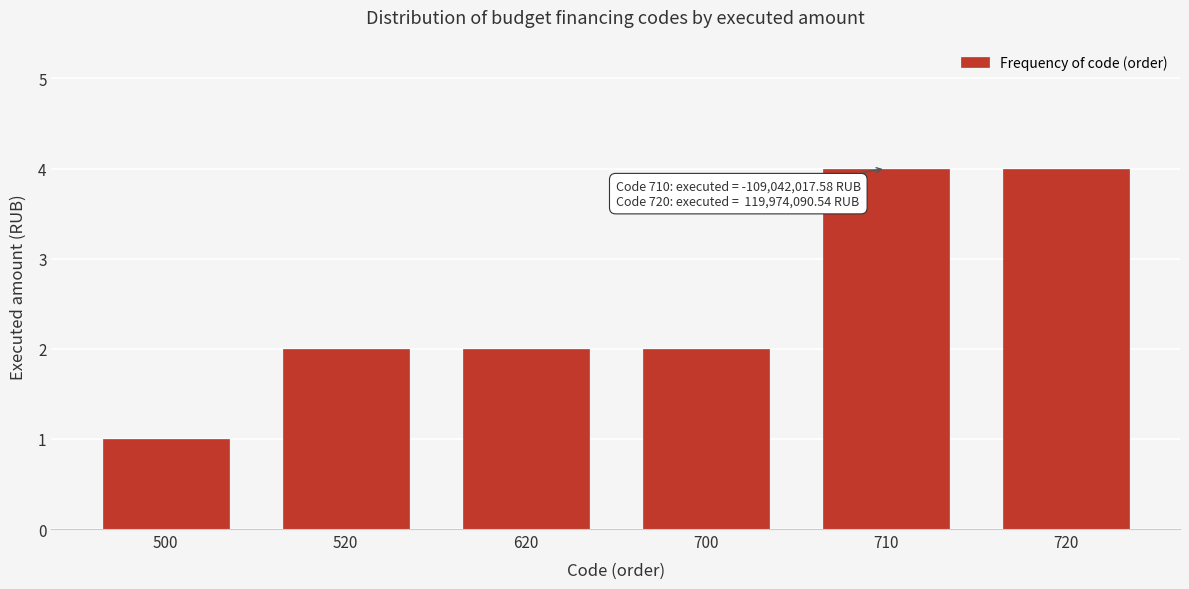

Reading left to right, extract all data points from this chart.

500=1	520=2	620=2	700=2	710=4	720=4